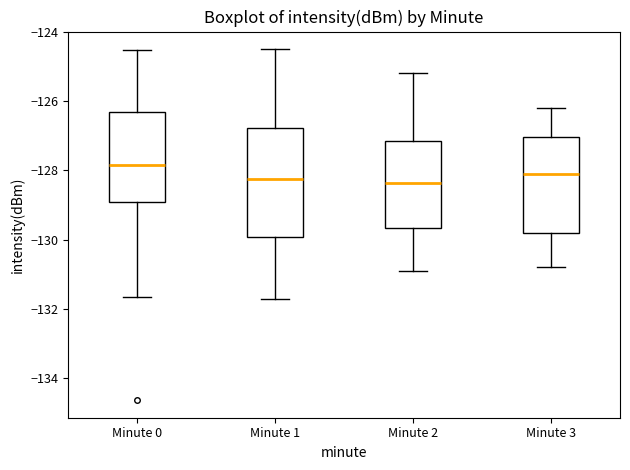

Reading left to right, transcribe this box plot: for each box, give where its median line is, the range the box spans, and where its two whiskers end, as read against the y-axis. The values are not printed on the chart, so give them approximately, as read against the axis.

Minute 0: median -127.8, box -129.0 to -126.4, whiskers -131.6 to -124.6
Minute 1: median -128.2, box -130.0 to -126.8, whiskers -131.8 to -124.4
Minute 2: median -128.4, box -129.6 to -127.2, whiskers -130.8 to -125.2
Minute 3: median -128.0, box -129.8 to -127.0, whiskers -130.8 to -126.2